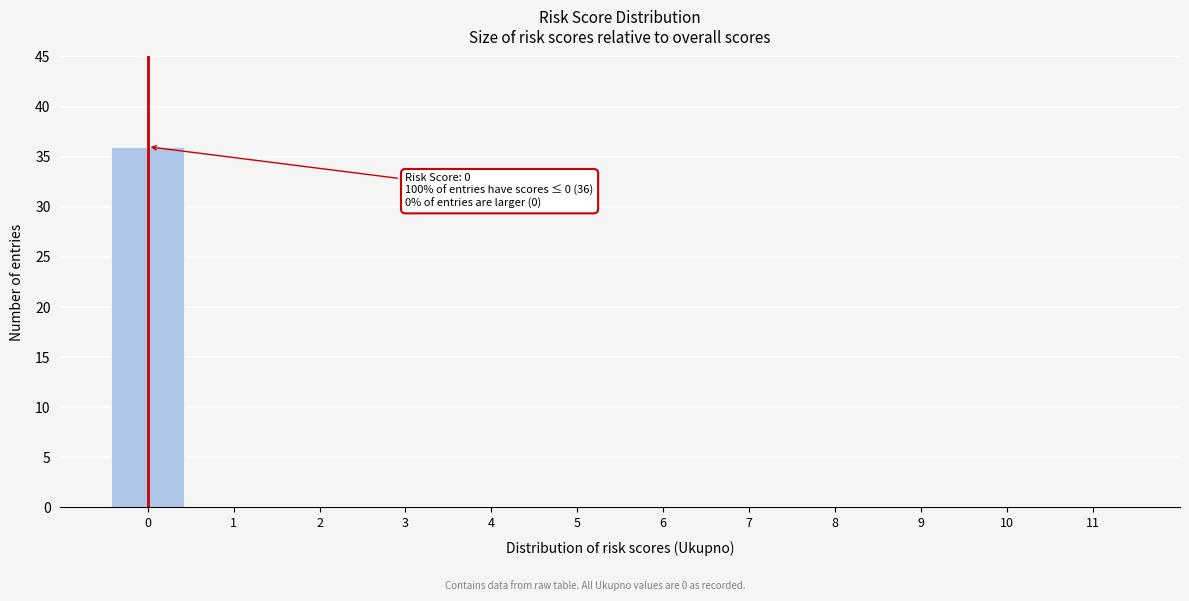

Reading left to right, list all the values displayed in this chart.

0=36	1=0	2=0	3=0	4=0	5=0	6=0	7=0	8=0	9=0	10=0	11=0